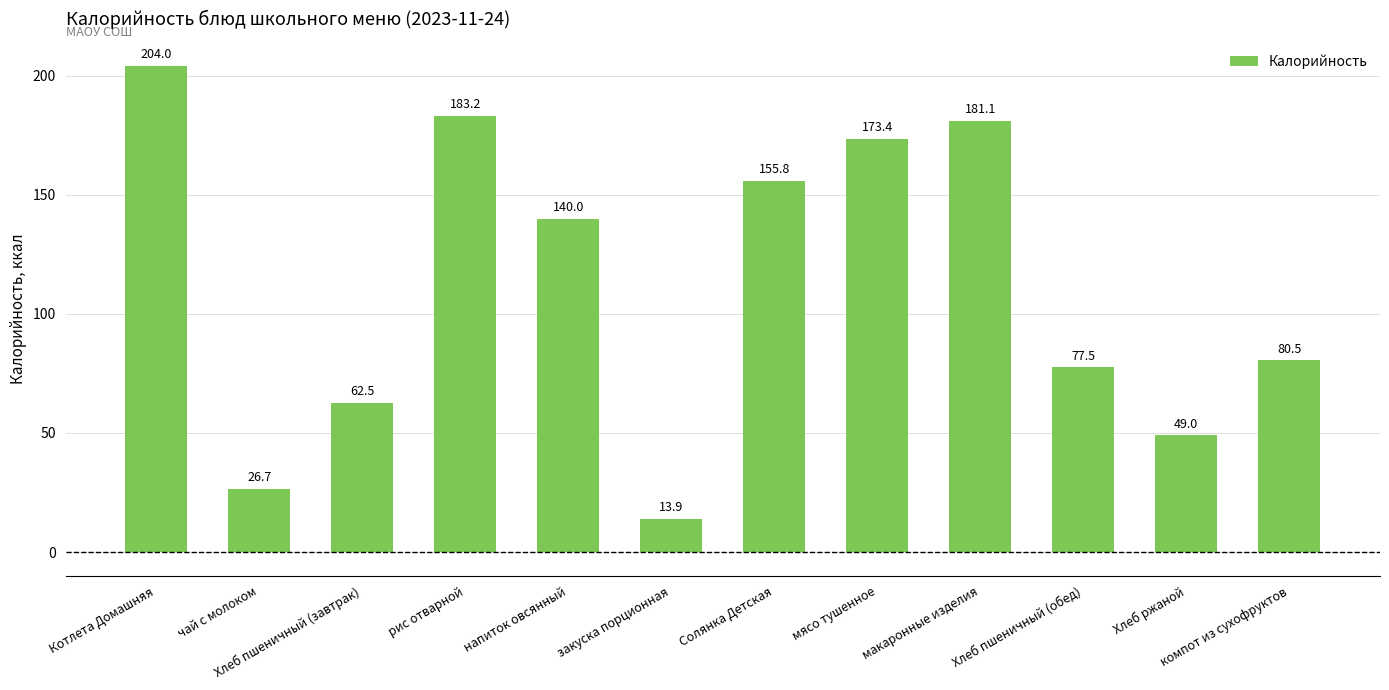

True or false: the data shows 43.4 at напиток овсянный.

False